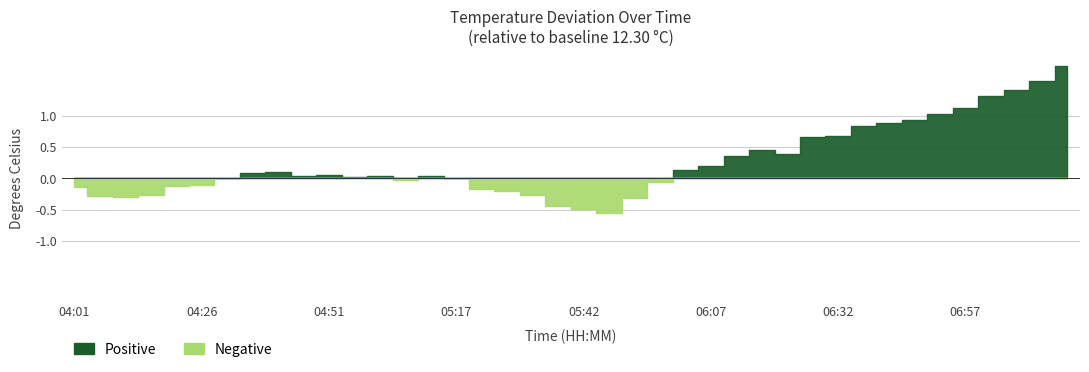

What is the average value?

12.6